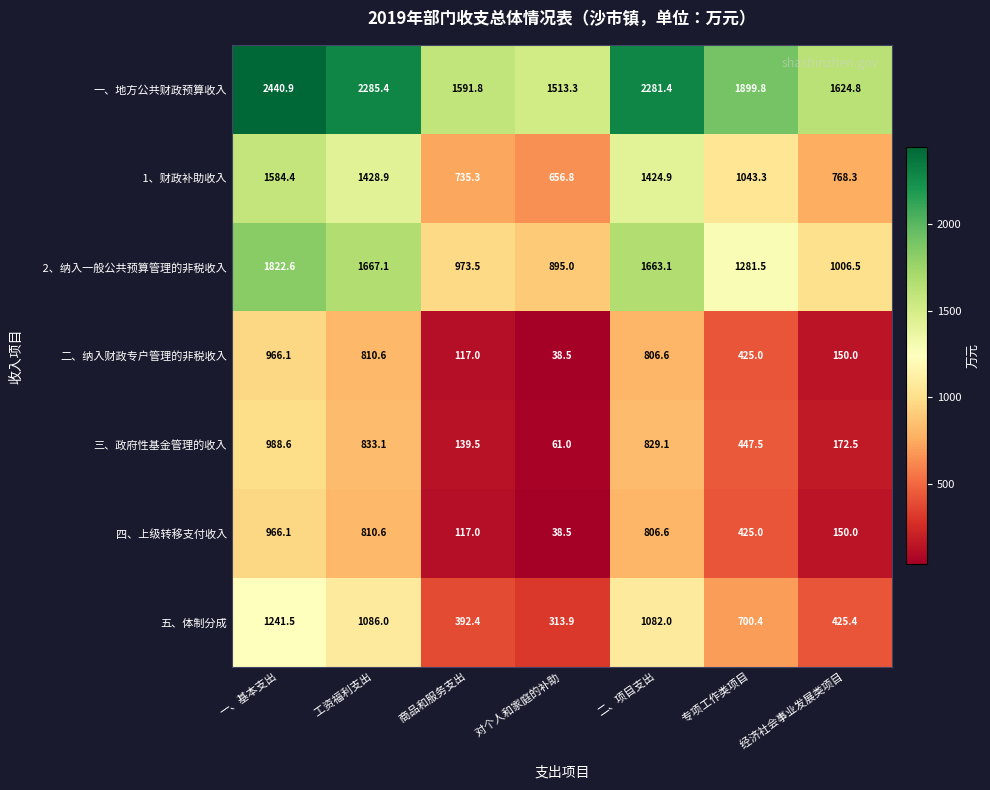

What is the spread (max minus min) of values at 一、基本支出?

1474.8